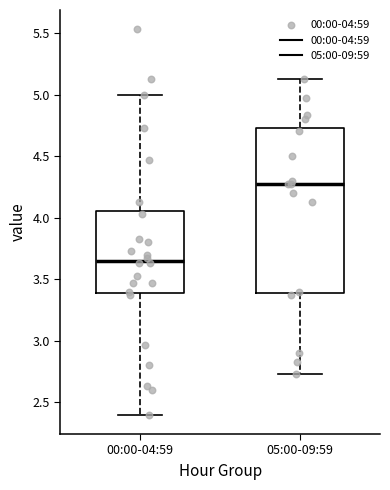

Comparing the boxes themselves (not the whiskers), which one is the tallest?

05:00-09:59